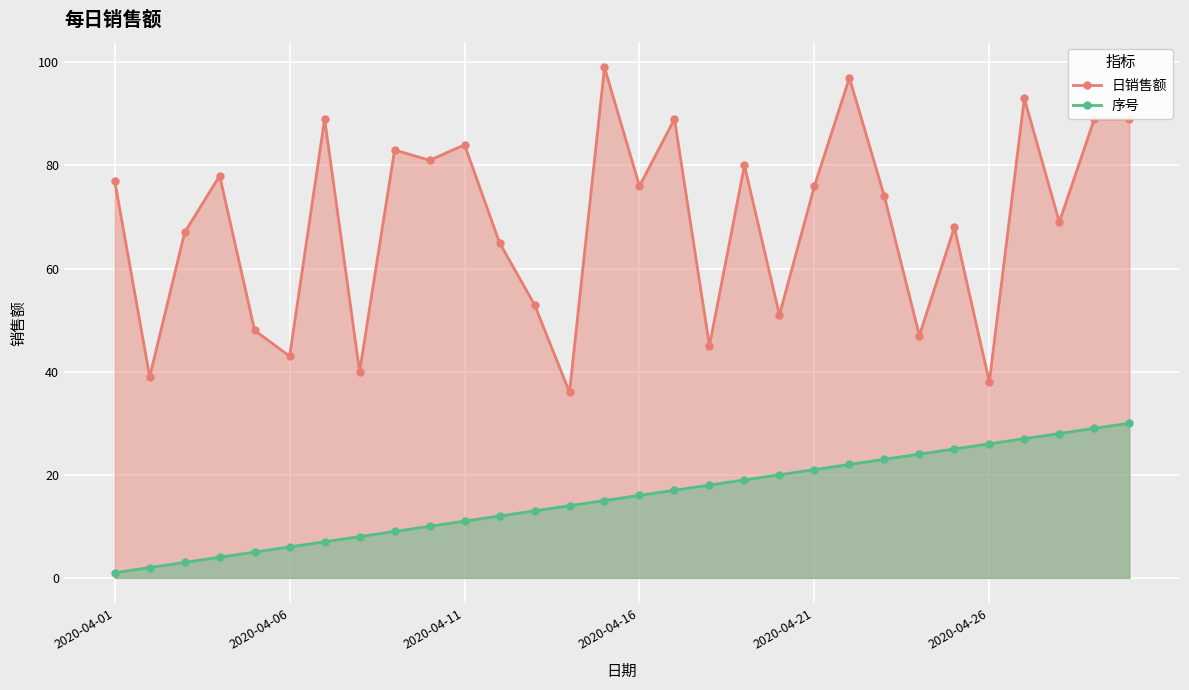

Which series has the largest total across all categories?

日销售额